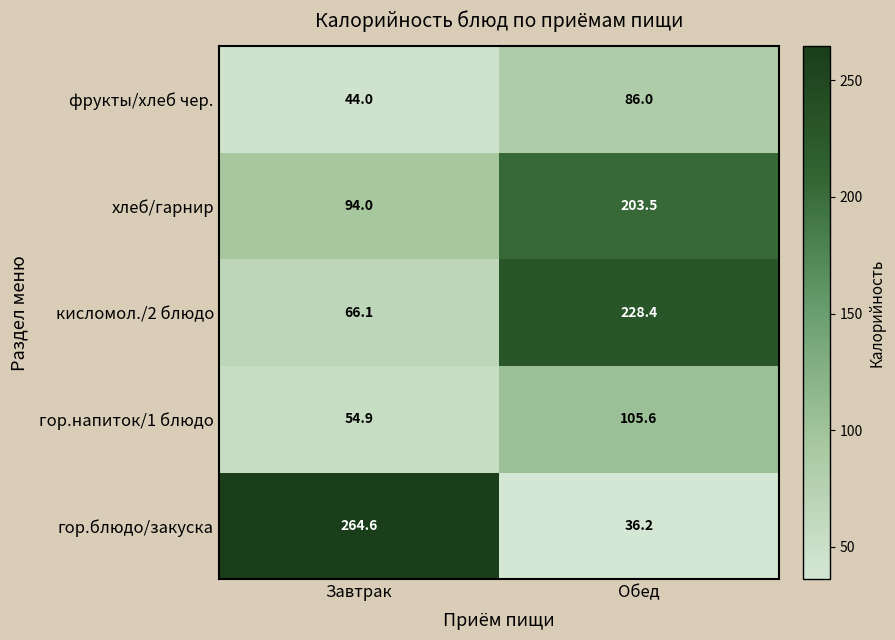

List the series in order of their peak value, highest first.

гор.блюдо/закуска, кисломол./2 блюдо, хлеб/гарнир, гор.напиток/1 блюдо, фрукты/хлеб чер.